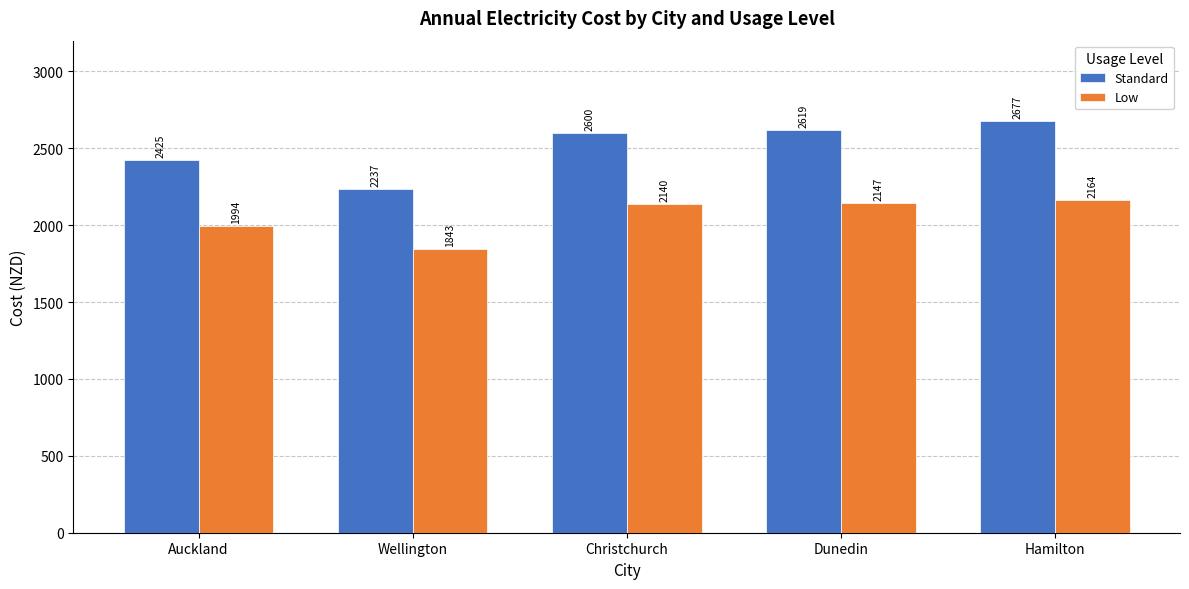

Which series changed the most between Christchurch and Hamilton?

Standard